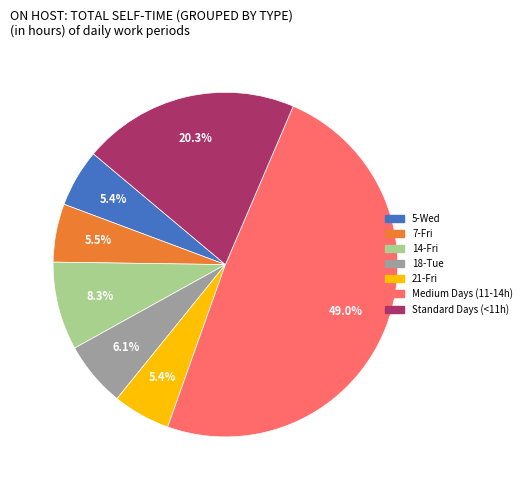

True or false: 18-Tue accounts for 19% of the total.

False